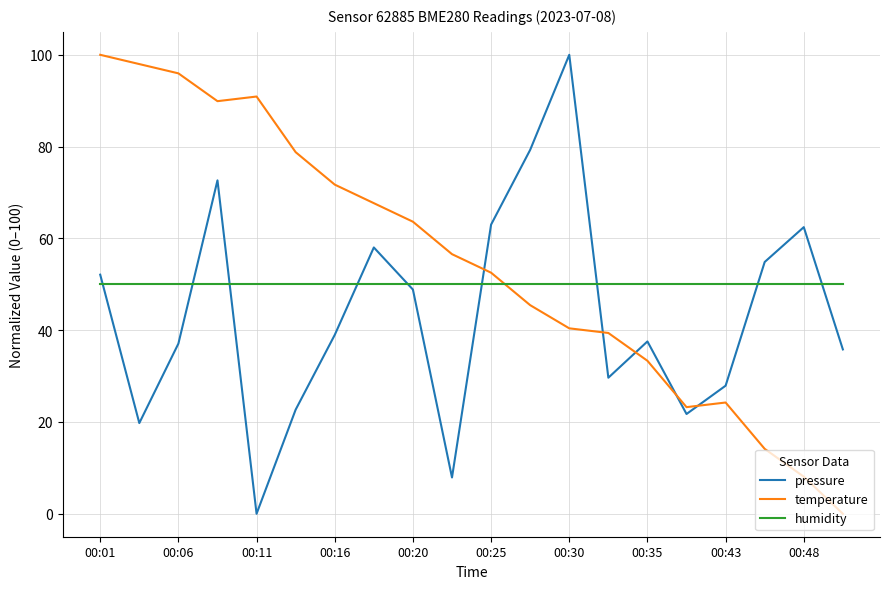

Which series has the largest total across all categories?

temperature